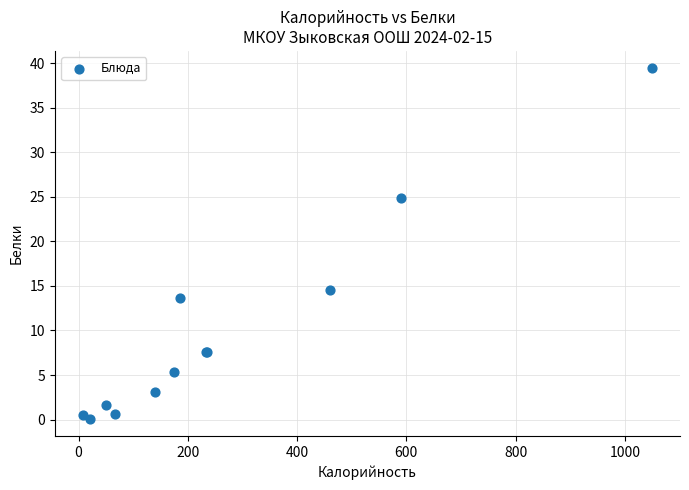

What Y value in the scatter plot is closest to 19?

14.5